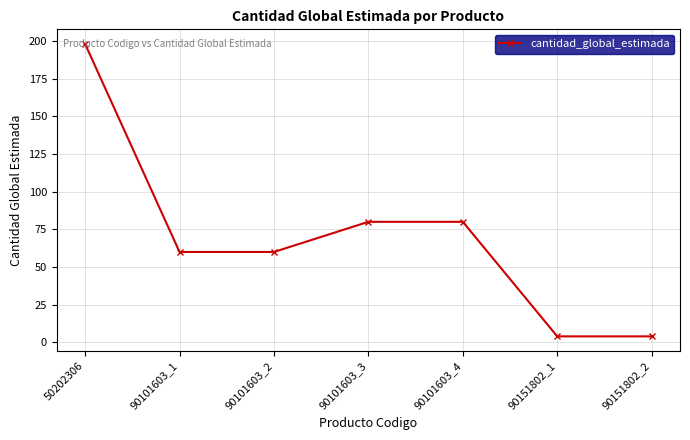

Reading left to right, transcribe all the data shown in this chart.

50202306=198	90101603_1=60	90101603_2=60	90101603_3=80	90101603_4=80	90151802_1=4	90151802_2=4